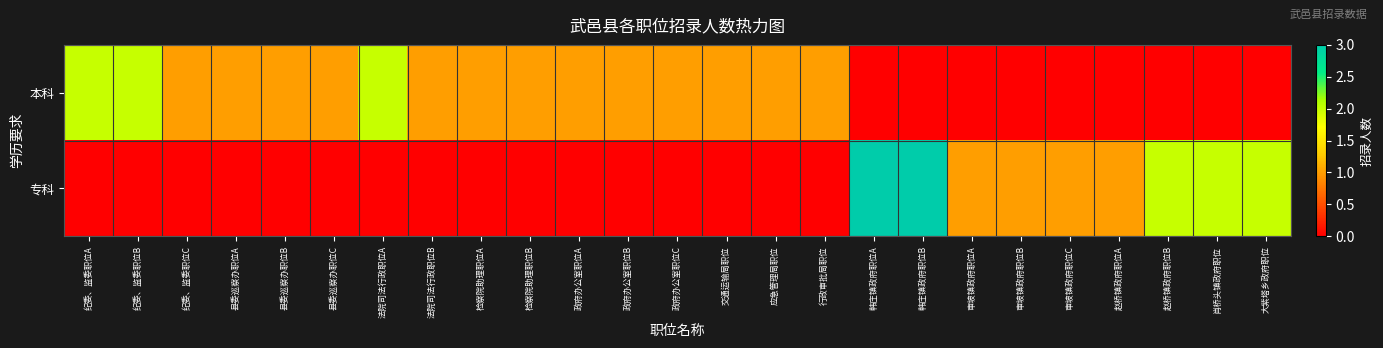

What is the spread (max minus min) of values at 政府办公室职位A?

1